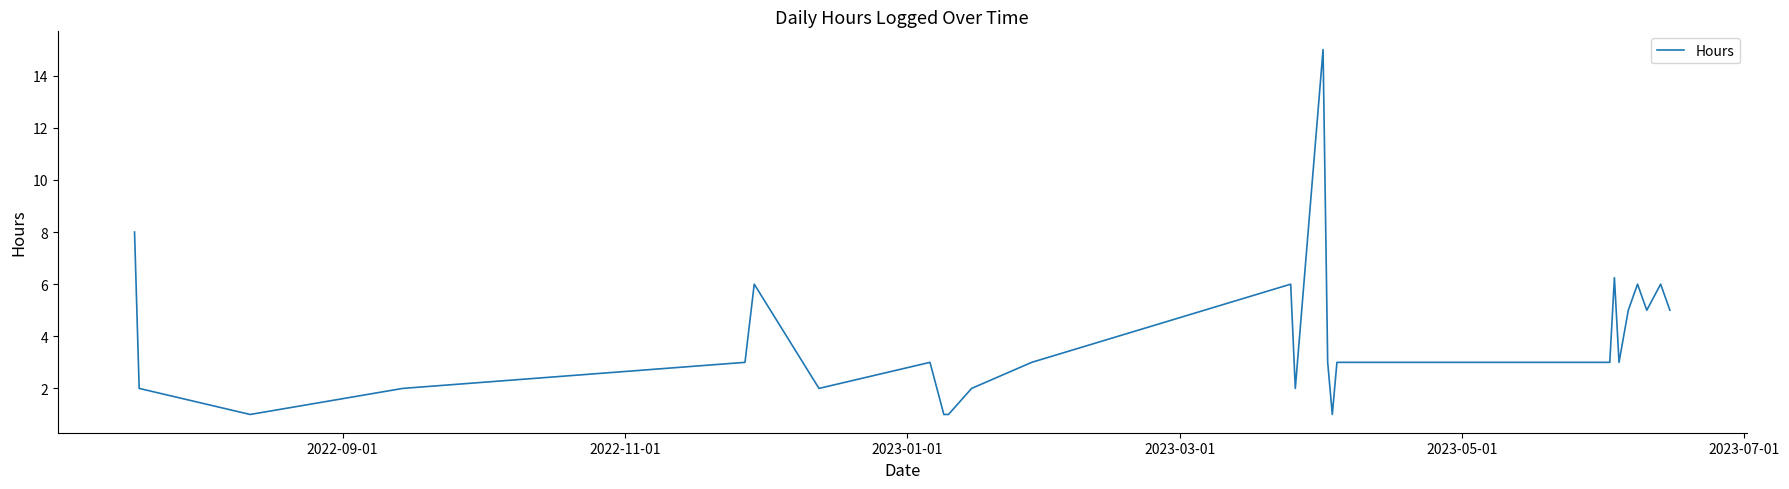

What is the difference between the maximum and minimum values?

14.0